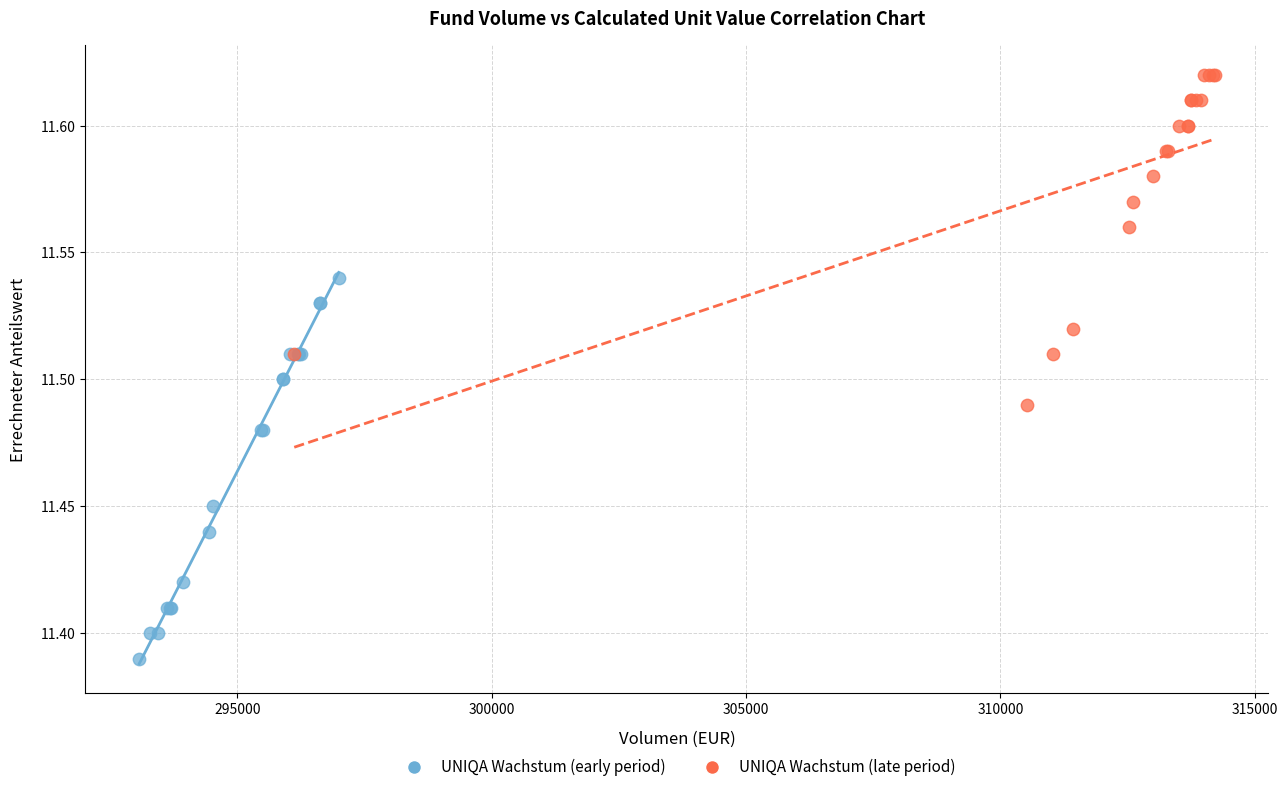

Which series reaches the maximum Y coordinate?

UNIQA Wachstum (late period)